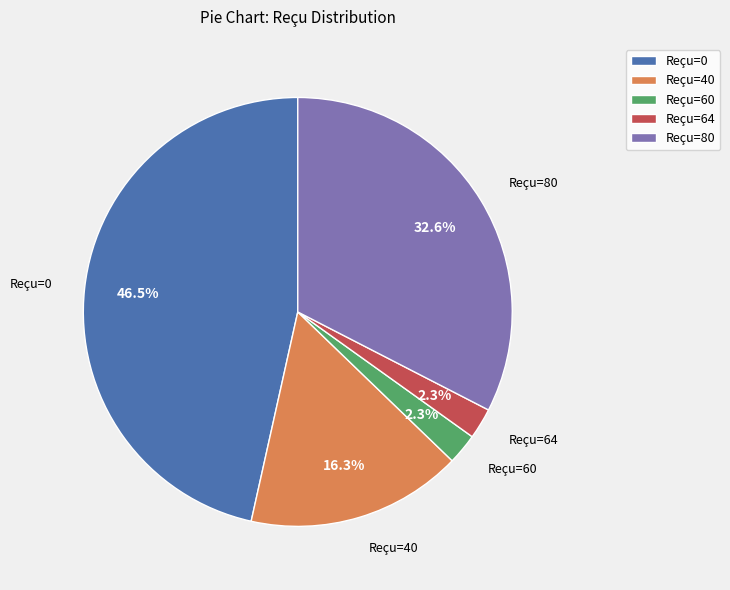

What portion of the pie excludes Reçu=40?

83.7%